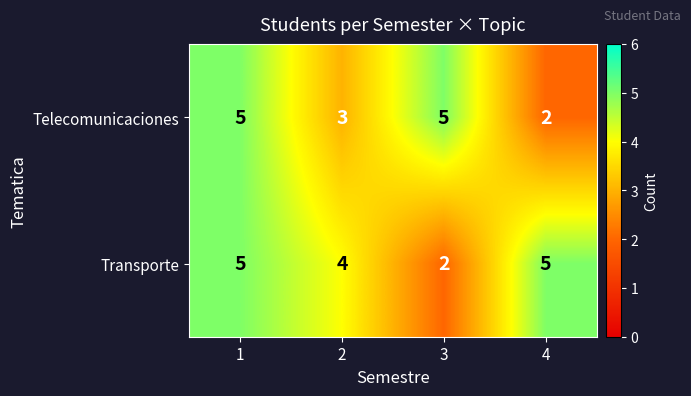

The Telecomunicaciones series shows 3 at 2. True or false?

True